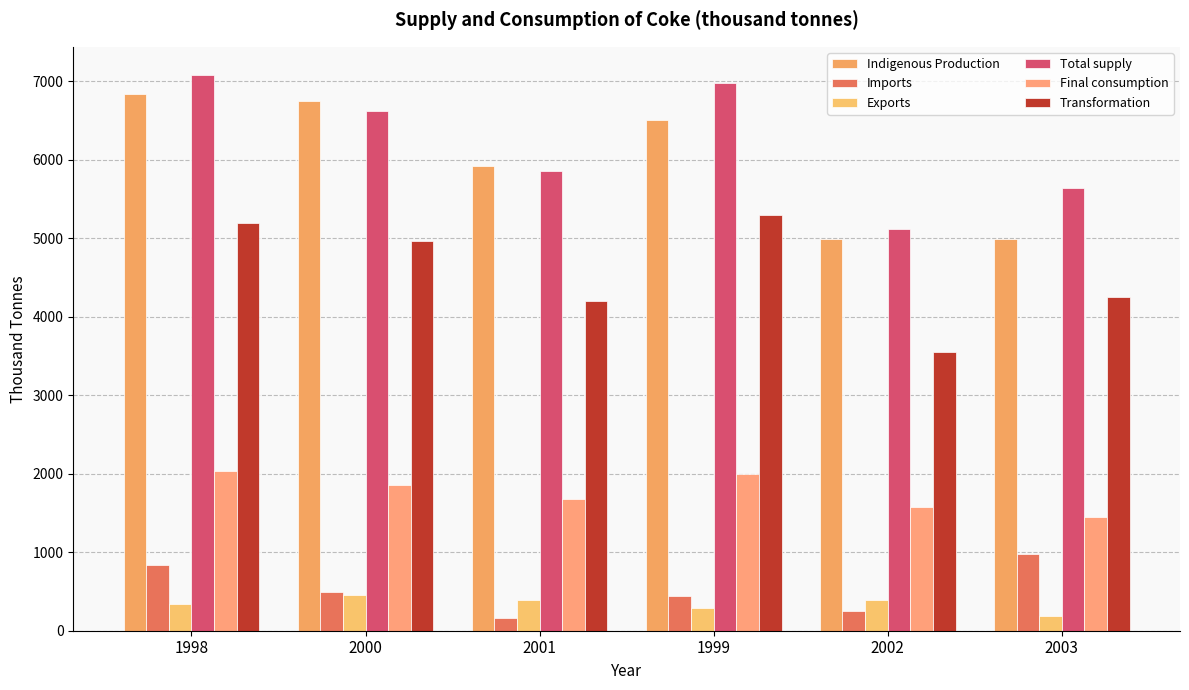

Where is Indigenous Production nearest to the value 5910?

2001